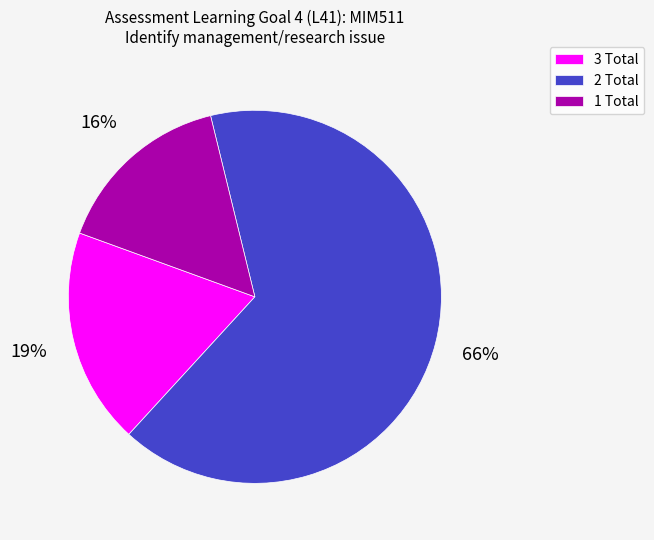

Rank the categories by value from highest to lowest.

2 Total, 3 Total, 1 Total